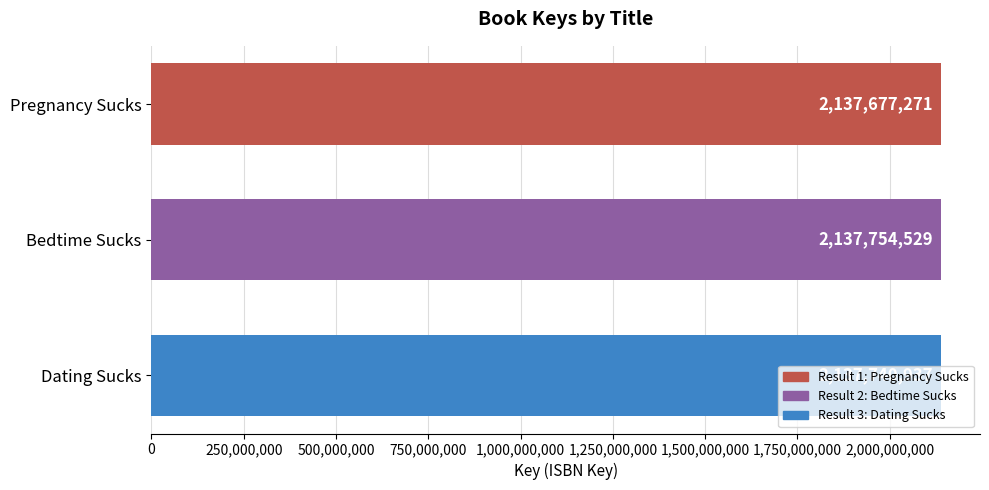

Approximately how many times larger is the value at Bedtime Sucks compared to Dating Sucks?

1.0